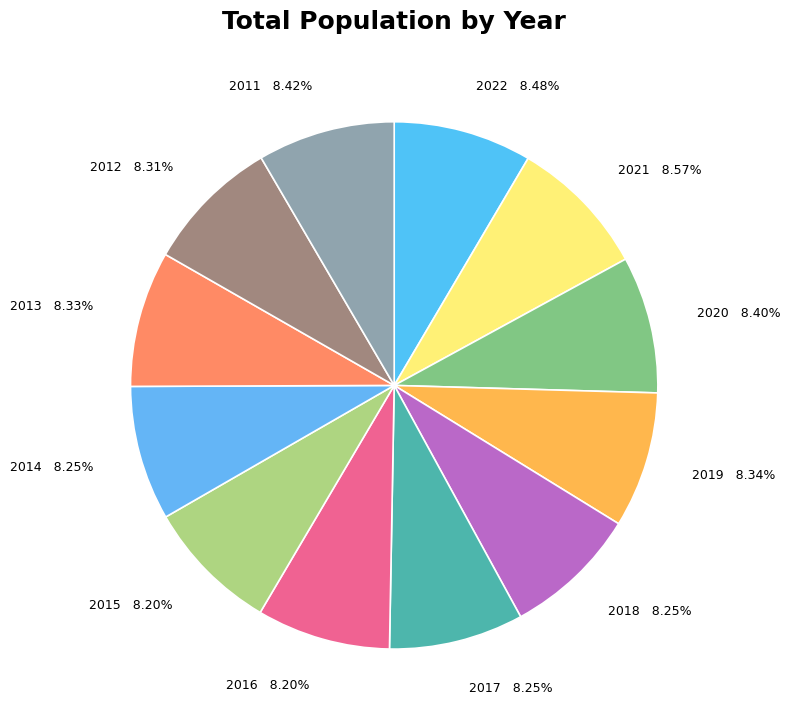

Is it true that 2020 is 8% of the pie?

True